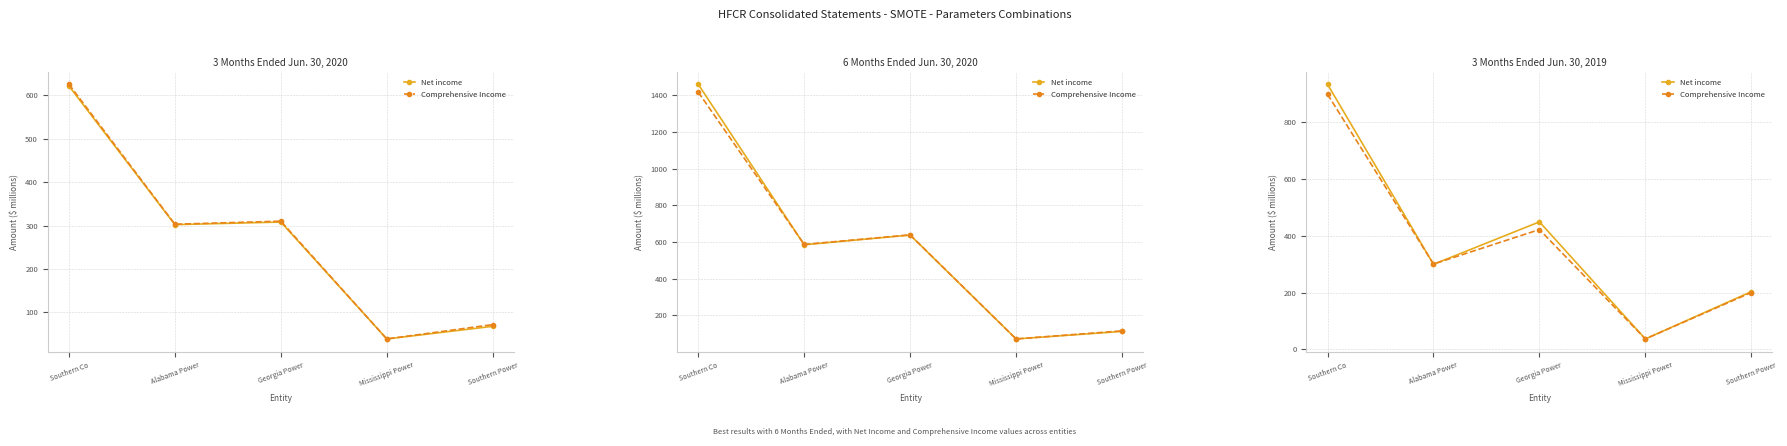

What is the difference between the second highest and second lowest values in the Comprehensive Income series?

221